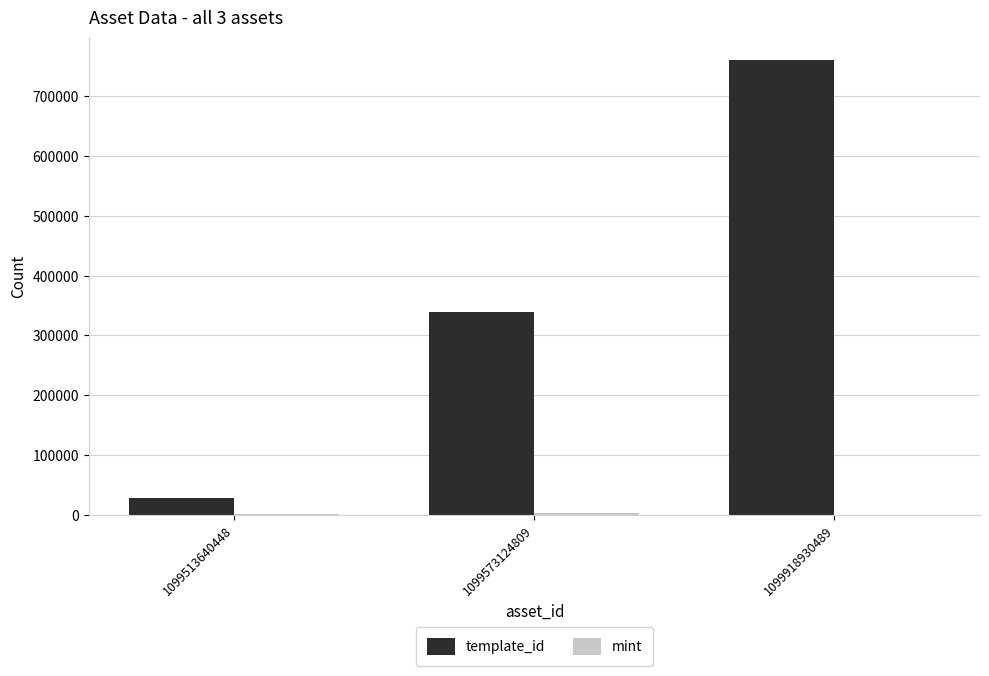

At which category does the chart reach its peak across all series?

1099918930489